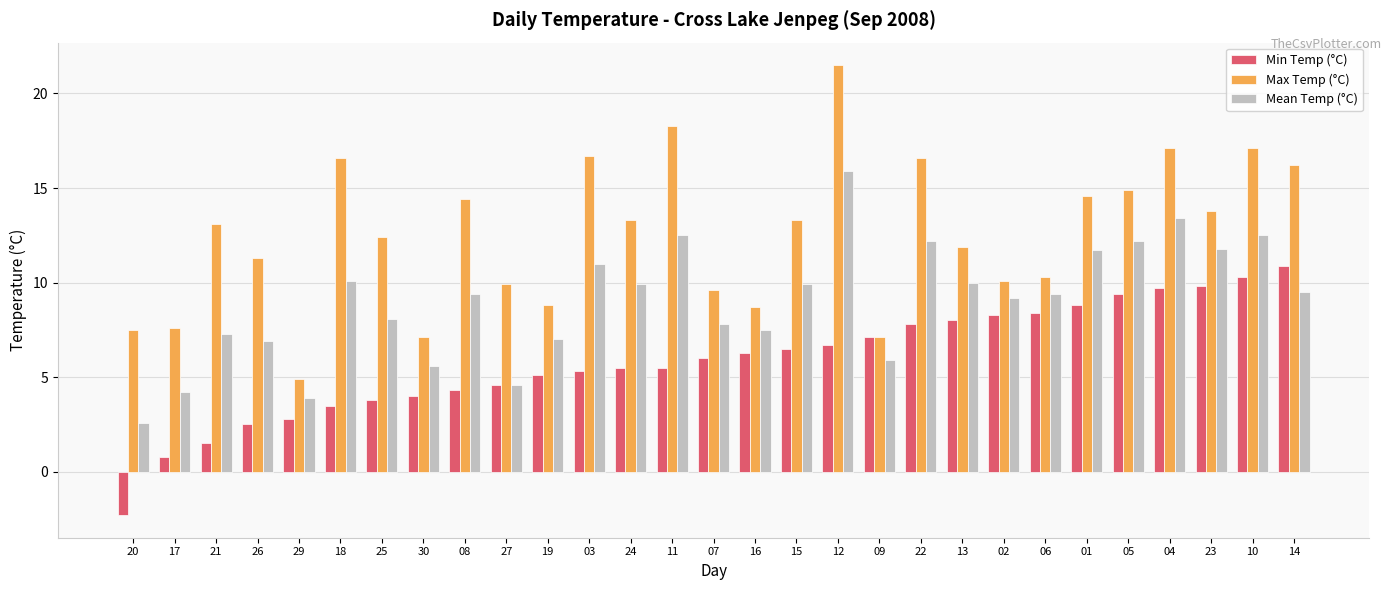

What is the spread (max minus min) of values at 23?

4.0